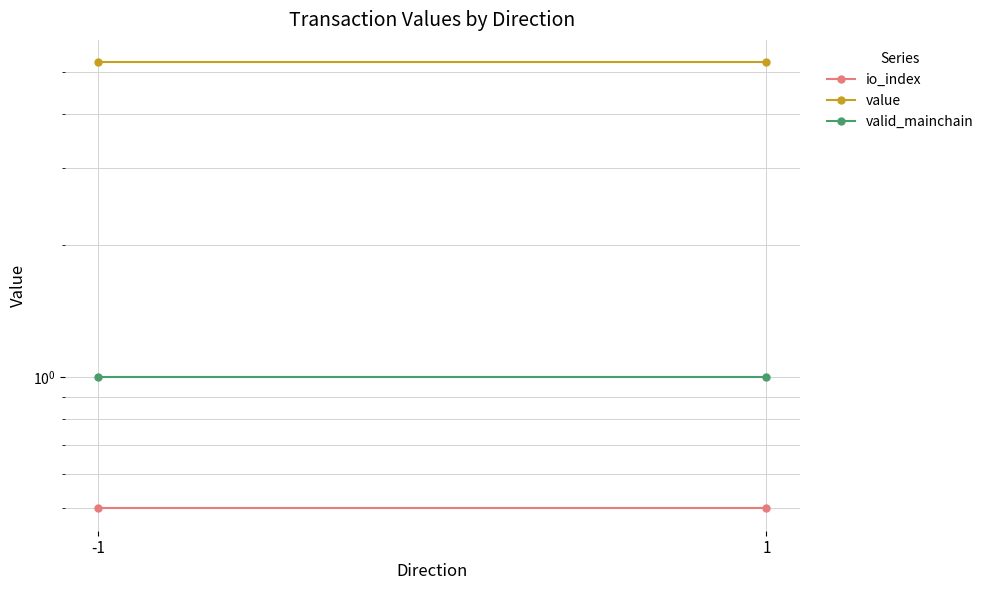

At which label does valid_mainchain reach its peak?

-1